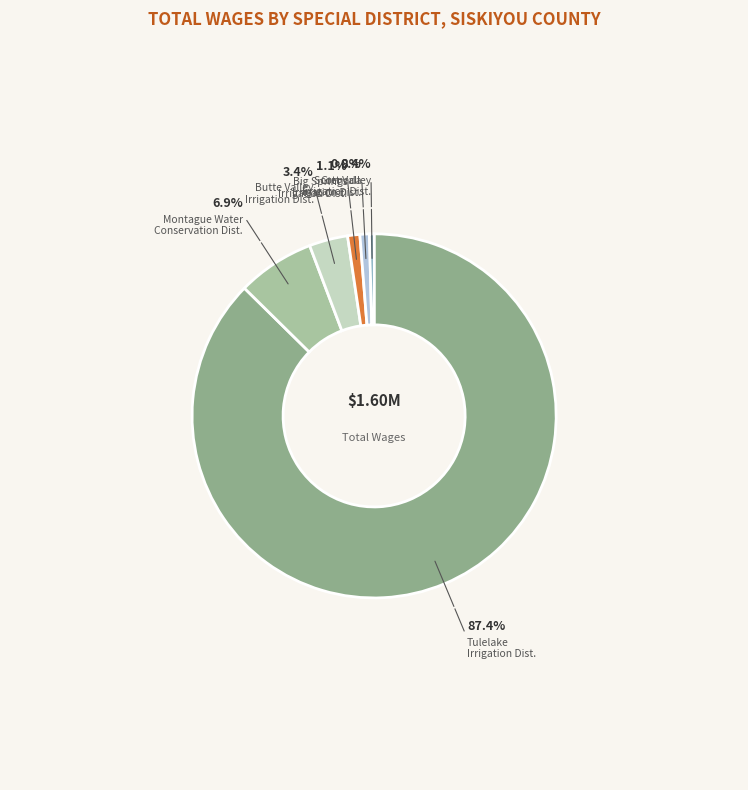

To the nearest percent, what is the difference between the largest and smallest slice percentages?

87%